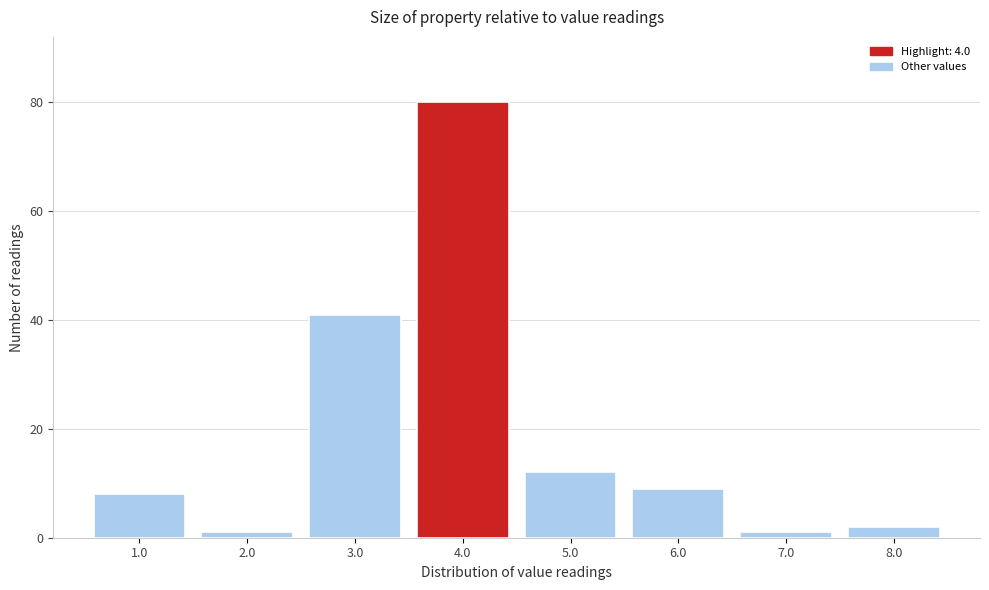

How tall is the bar that spans 7.5 to 8.5 on the x-axis? The values are not printed on the chart, so give them approximately, as read against the axis.

2